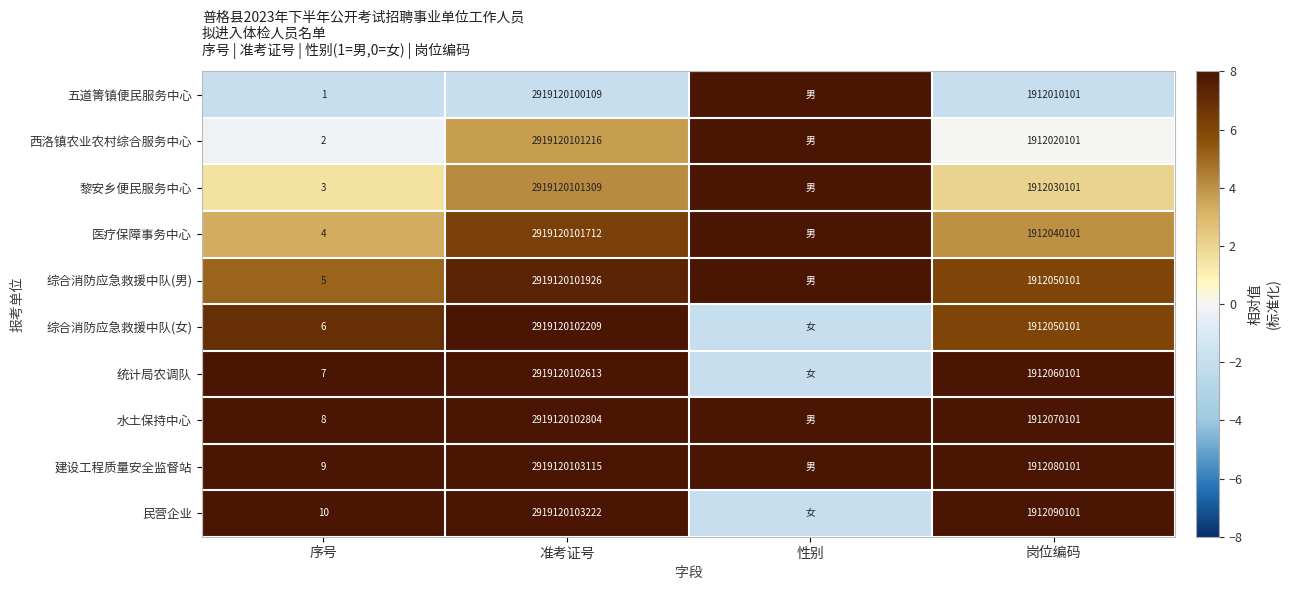

Between 序号 and 准考证号, which series saw the biggest shift?

民营企业